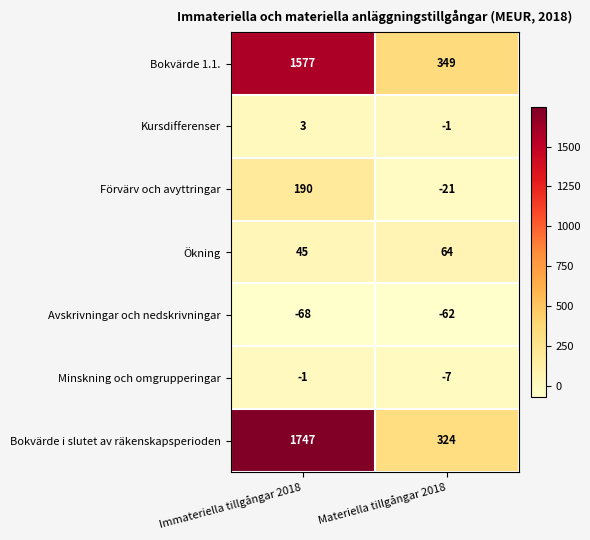

The value of Förvärv och avyttringar at Immateriella tillgångar 2018 is 190. True or false?

True